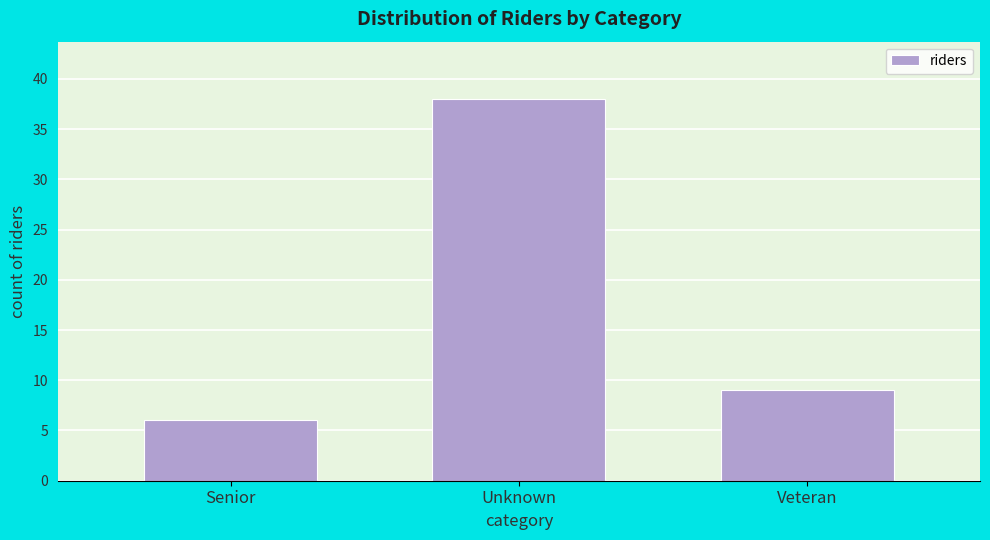

Reading right to left, extract all data points from this chart.

9	38	6